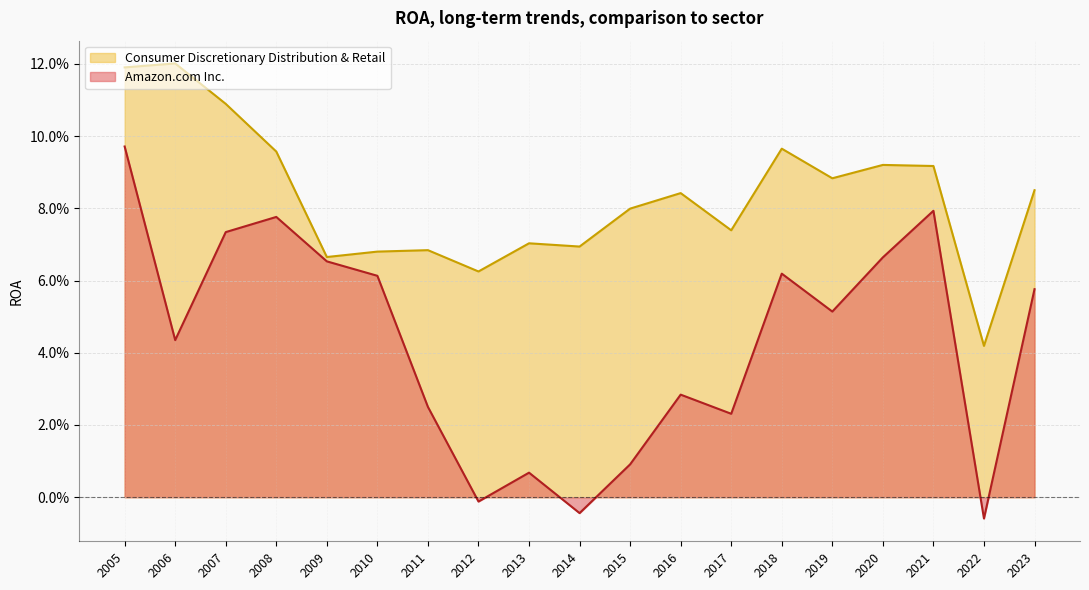

Where is Amazon.com Inc. nearest to the value 0?

2012